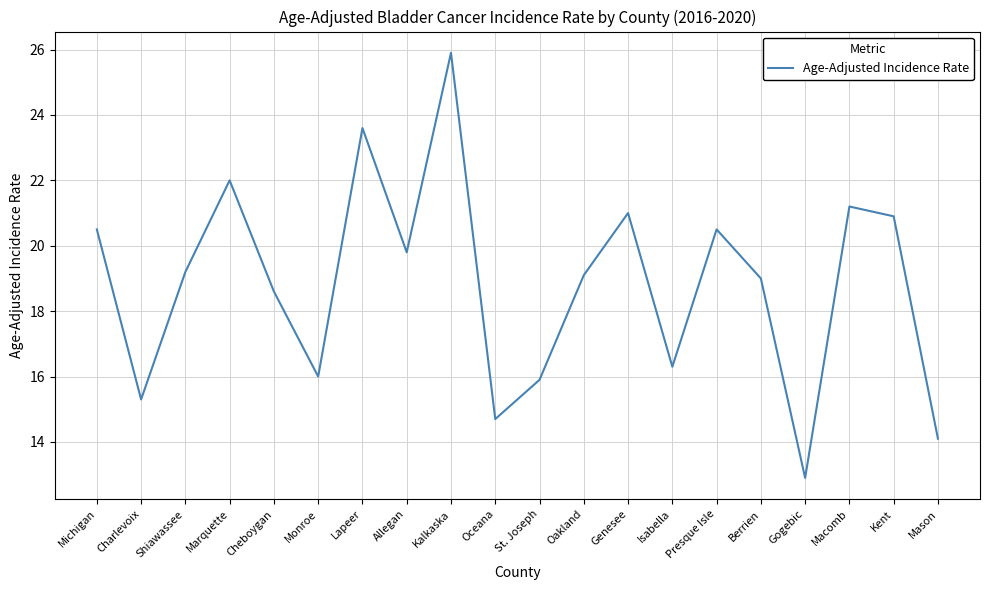

Is it true that the value at Oceana is 7.9?

False